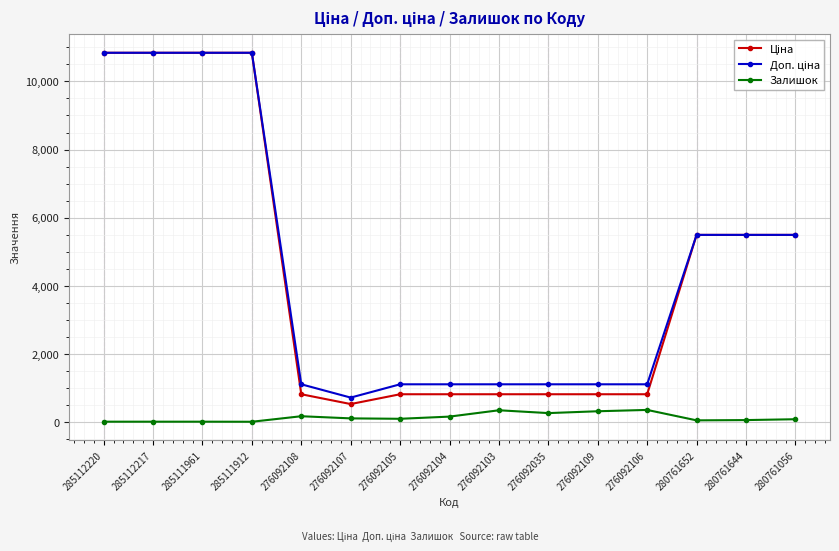

How many distinct data groups are displayed?

3